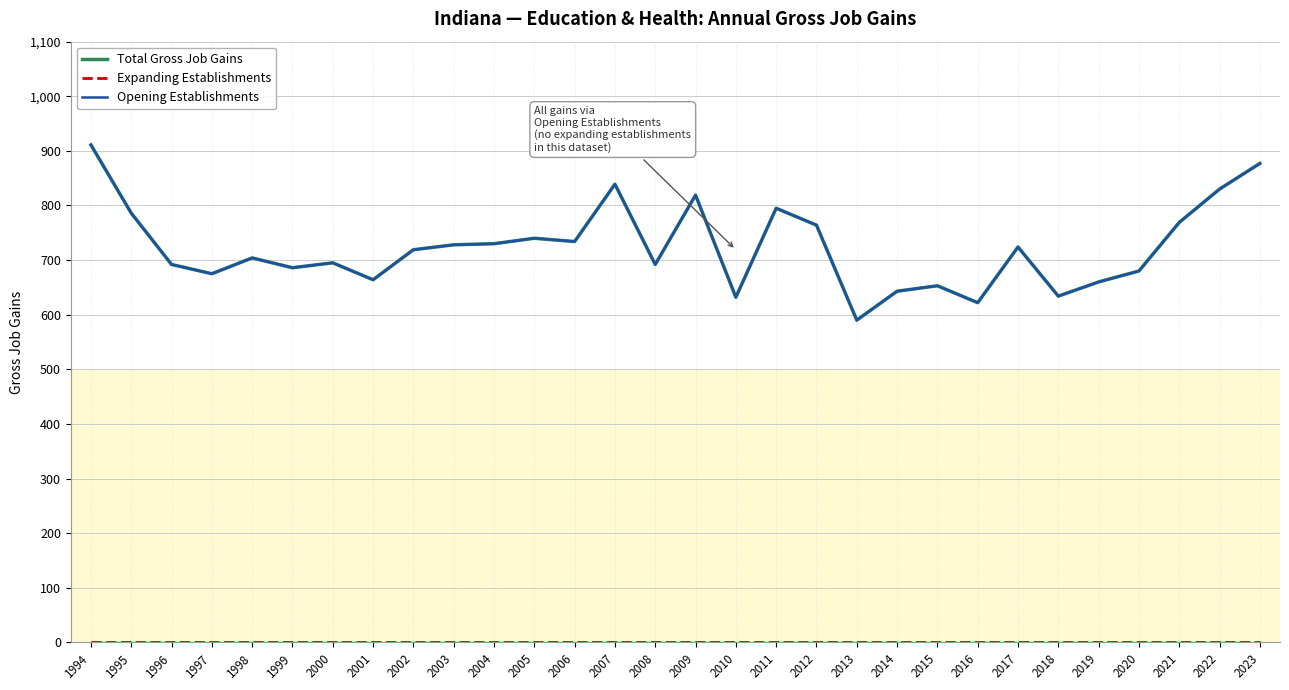

At which category does Opening Establishments reach its first local valley?

1997